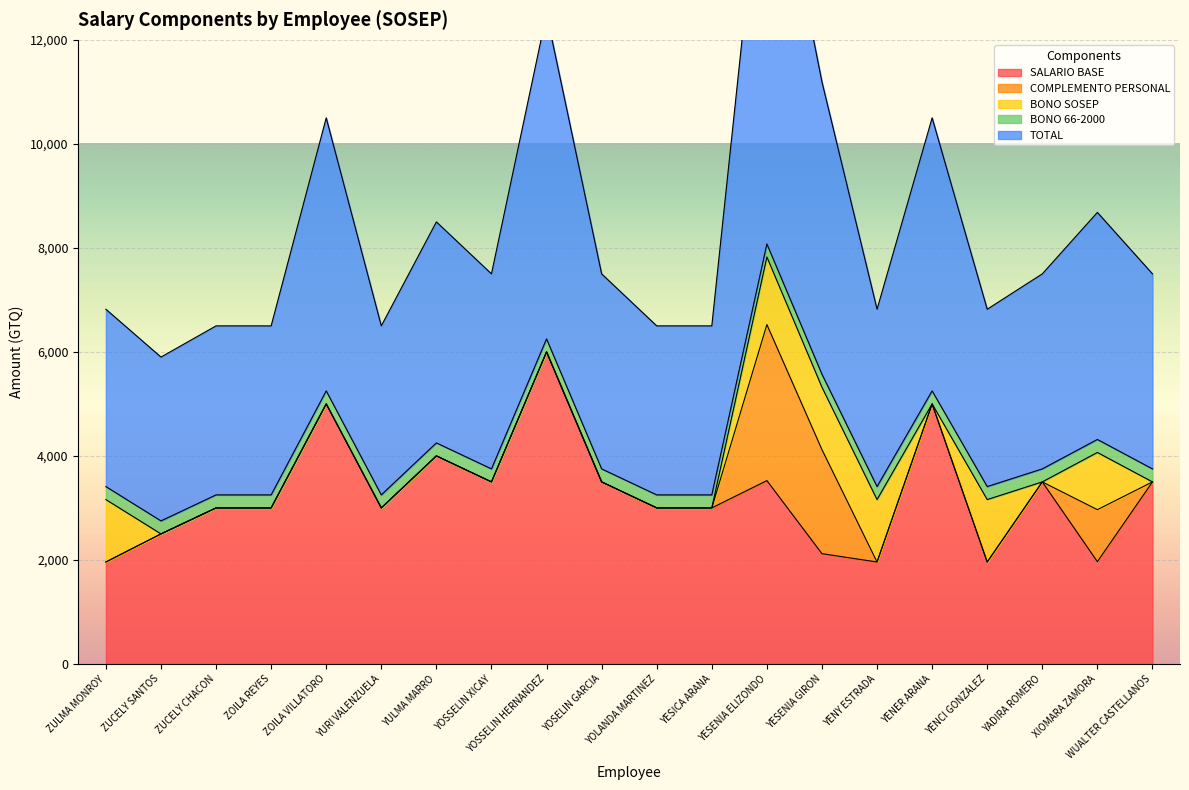

True or false: BONO 66-2000 has a value of 250 at YOSSELIN HERNANDEZ.

True